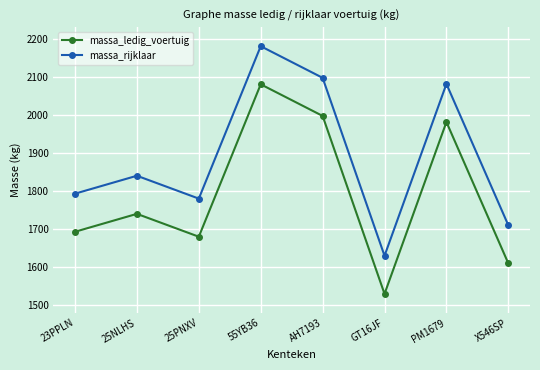

What is the approximate value of massa_rijklaar at 23PPLN?

1793